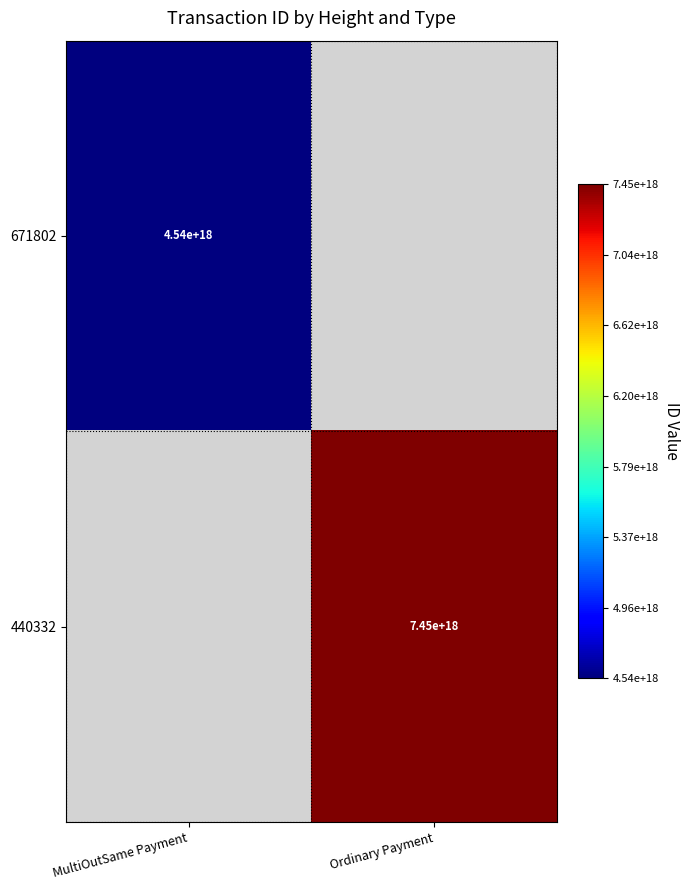

Is the value of 671802 at MultiOutSame Payment greater than the value of 440332 at Ordinary Payment?

No